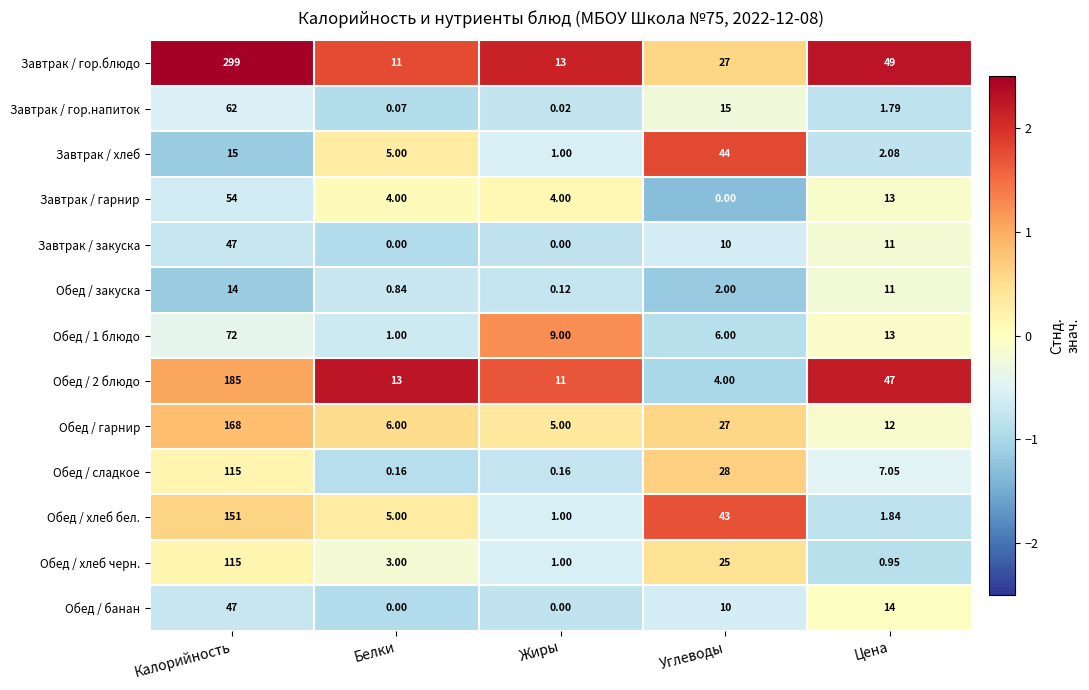

How many values in the Обед / 2 блюдо series are below 13?

2